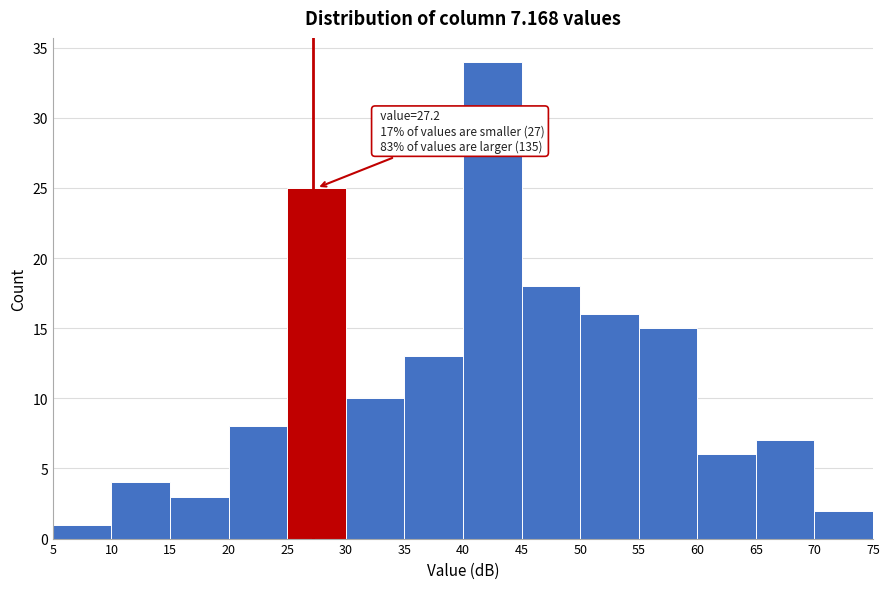

Which range on the x-axis has the tallest bar?

40 to 45